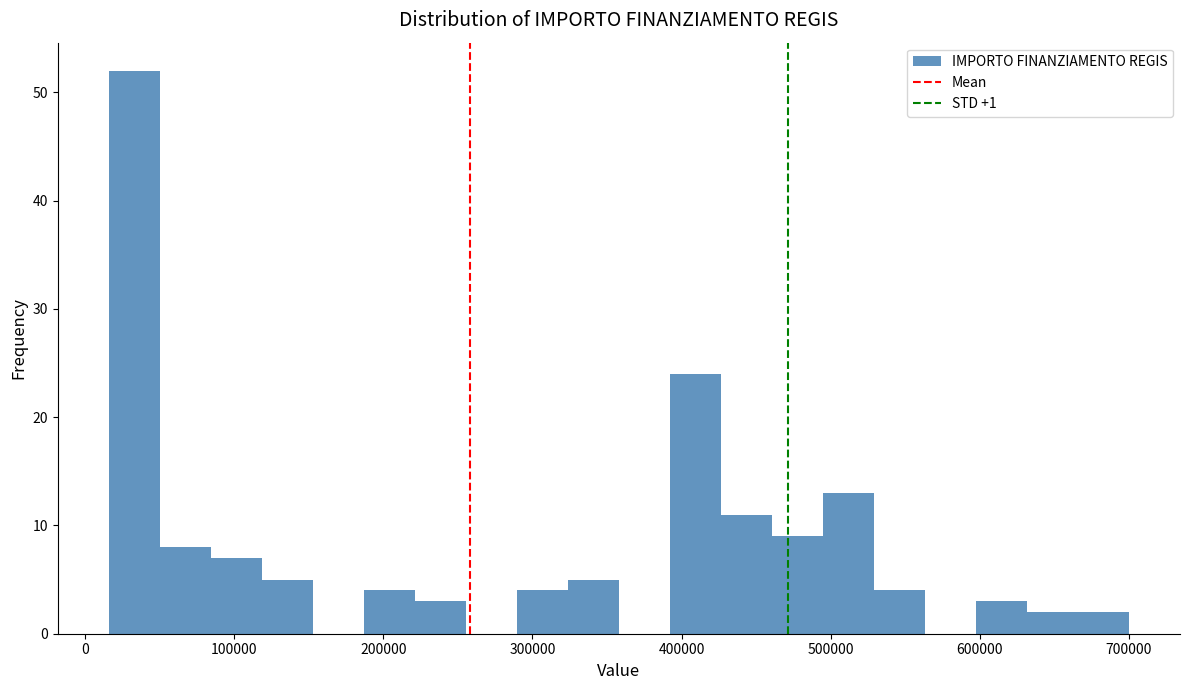

Read against the x-axis, roughly where is the centre of the tallest bar?

30000